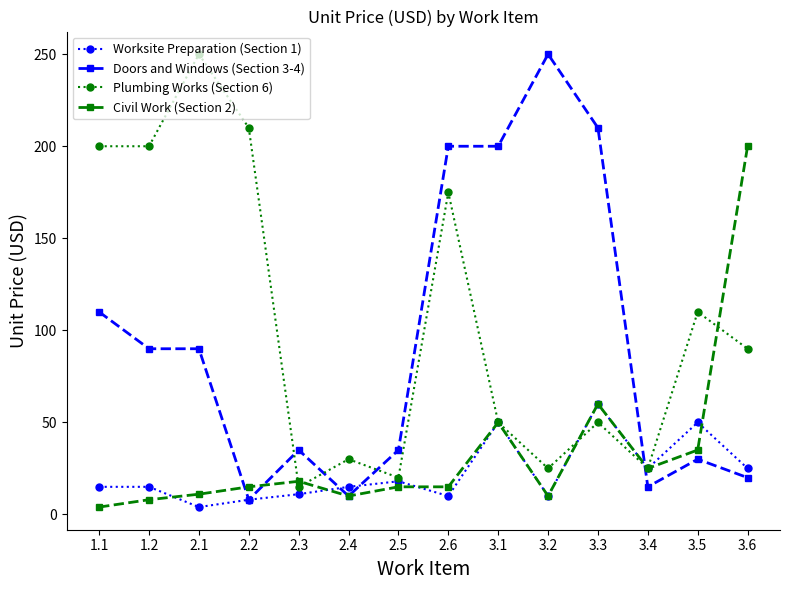

What are all the series names shown in the legend?

Worksite Preparation (Section 1), Doors and Windows (Section 3-4), Plumbing Works (Section 6), Civil Work (Section 2)